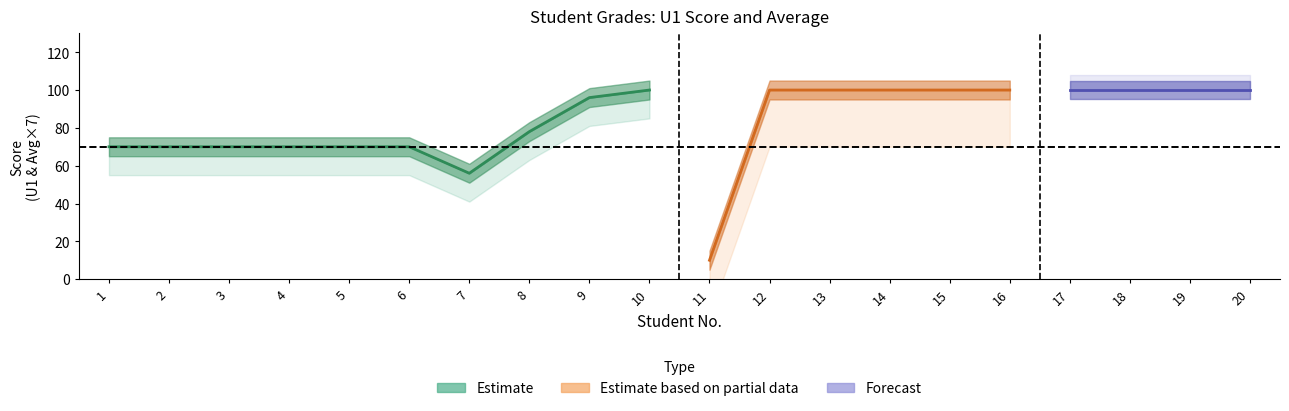

The value of U1 at 4 is 40.0. True or false?

False